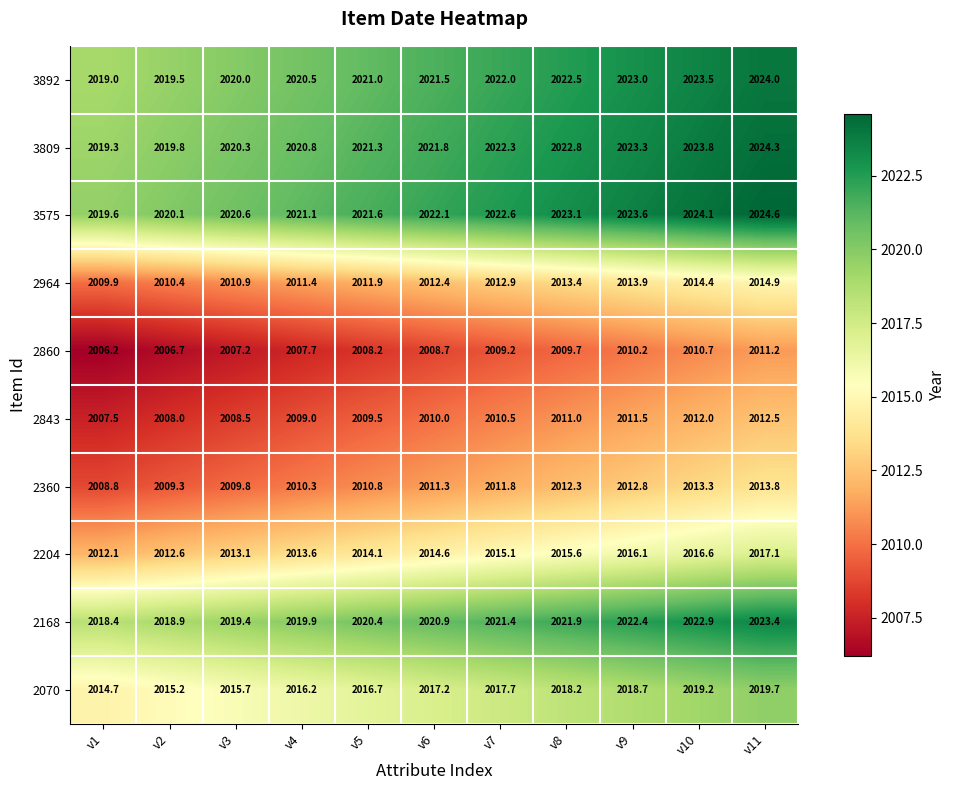

At which label does 2360 first exceed 2011?

v6